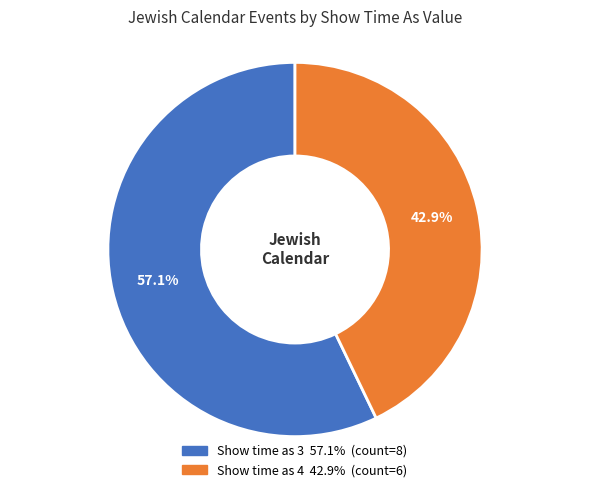

Does any single category account for the majority?

Yes